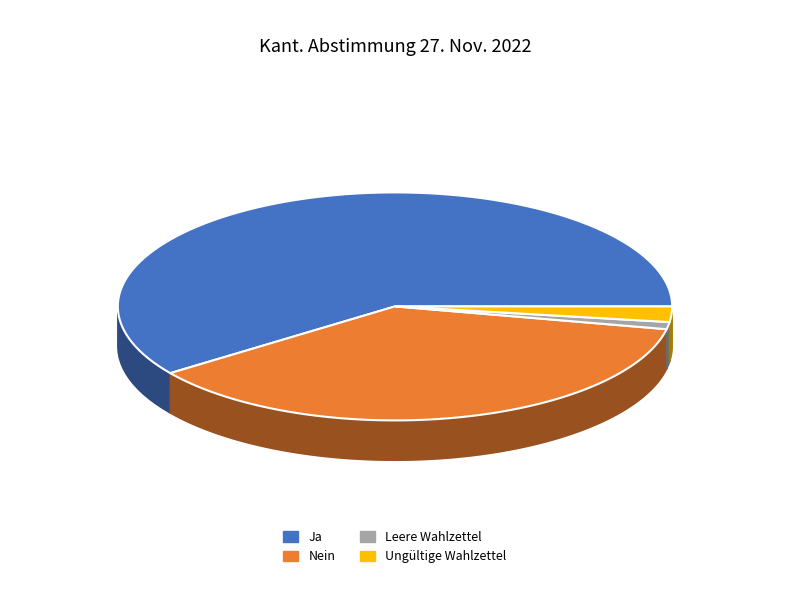

To the nearest percent, what is the difference between the largest and smallest slice percentages?

59%